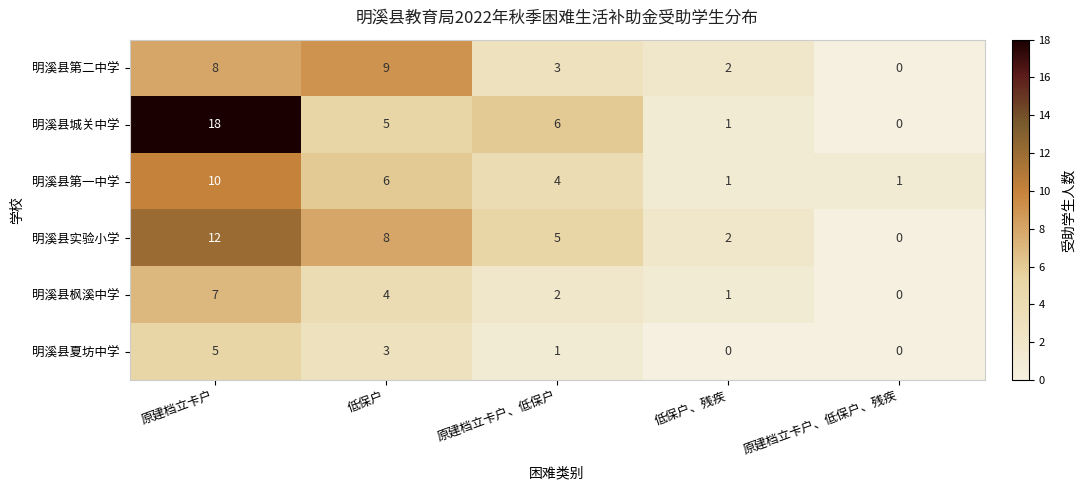

True or false: 明溪县第二中学 has a value of 3 at 原建档立卡户、低保户.

True